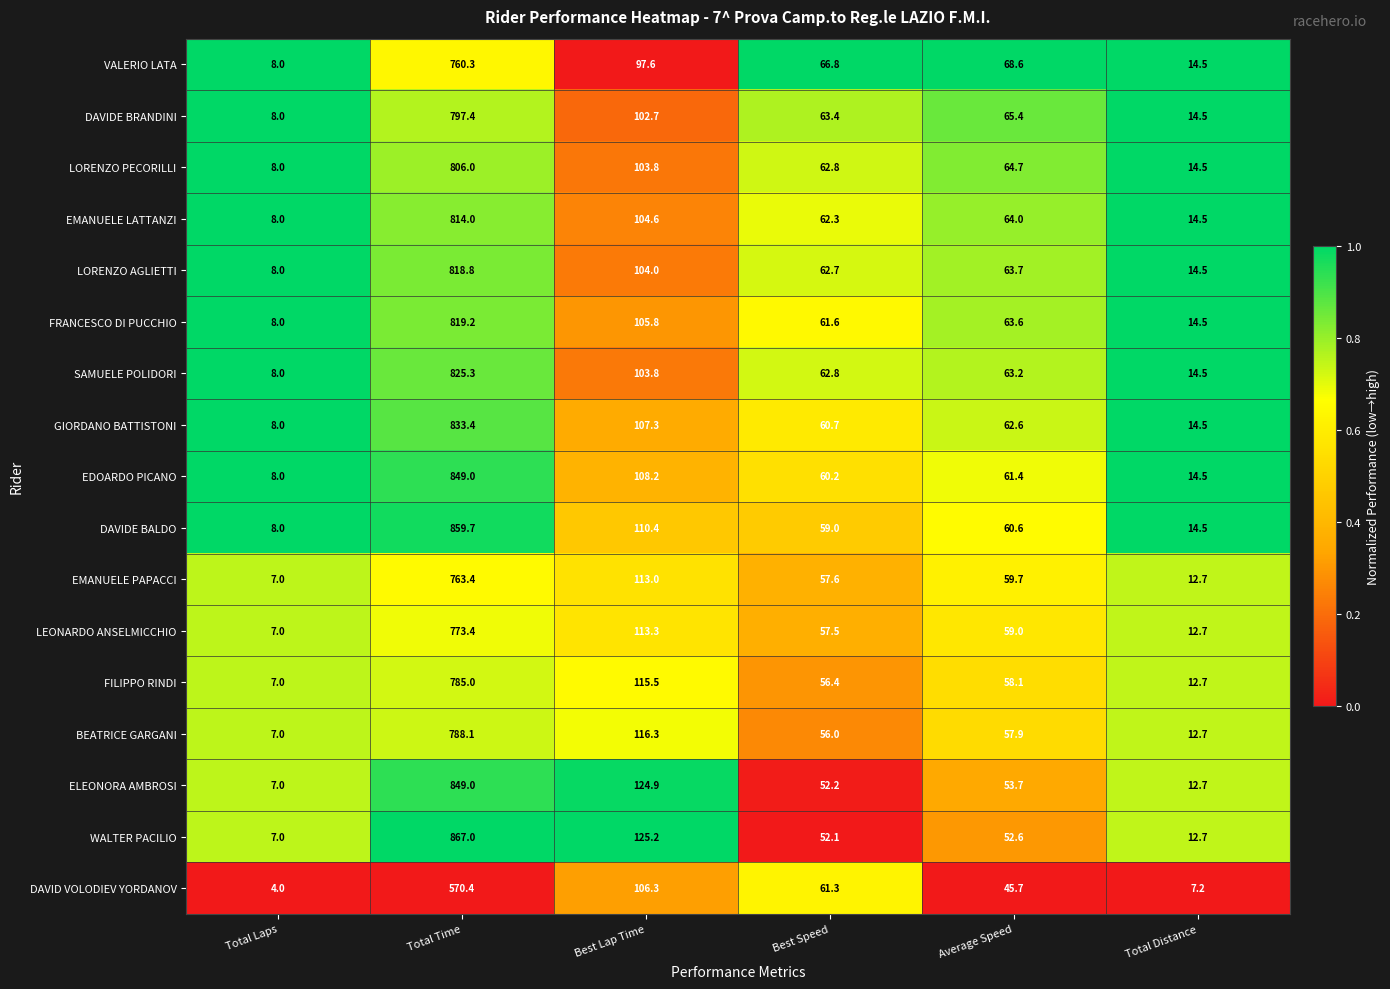

Which category has the highest value across all series?

Total Time